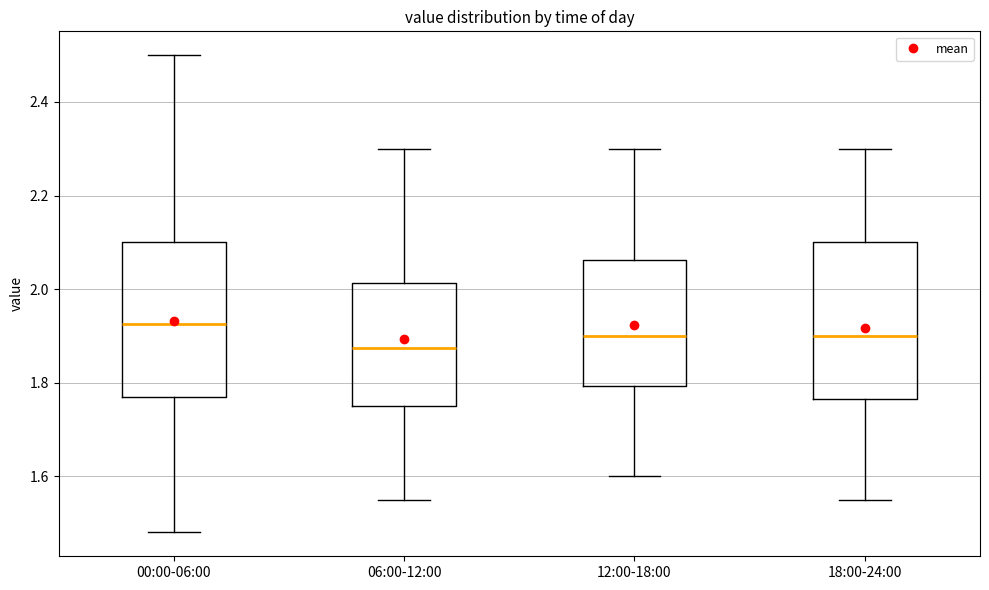

Reading left to right, read every box against the y-axis: the position of its median line, the range the box covers, and the ends of its whiskers. The values are not printed on the chart, so give them approximately, as read against the axis.

00:00-06:00: median 1.92, box 1.78 to 2.10, whiskers 1.48 to 2.50
06:00-12:00: median 1.88, box 1.76 to 2.02, whiskers 1.56 to 2.30
12:00-18:00: median 1.90, box 1.80 to 2.06, whiskers 1.60 to 2.30
18:00-24:00: median 1.90, box 1.76 to 2.10, whiskers 1.56 to 2.30